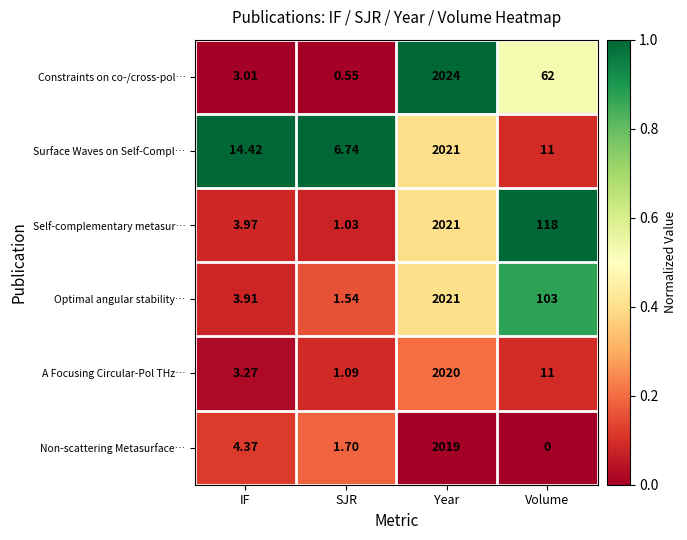

At which category does the chart reach its peak across all series?

Year